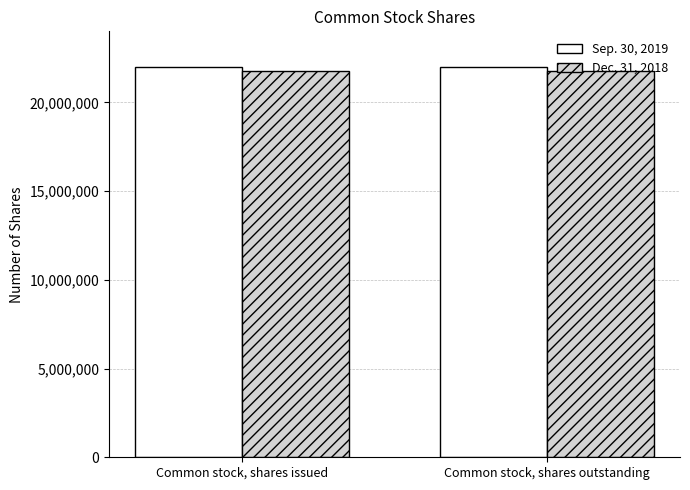

What is the difference between the highest and lowest values at Common stock, shares outstanding?

221007